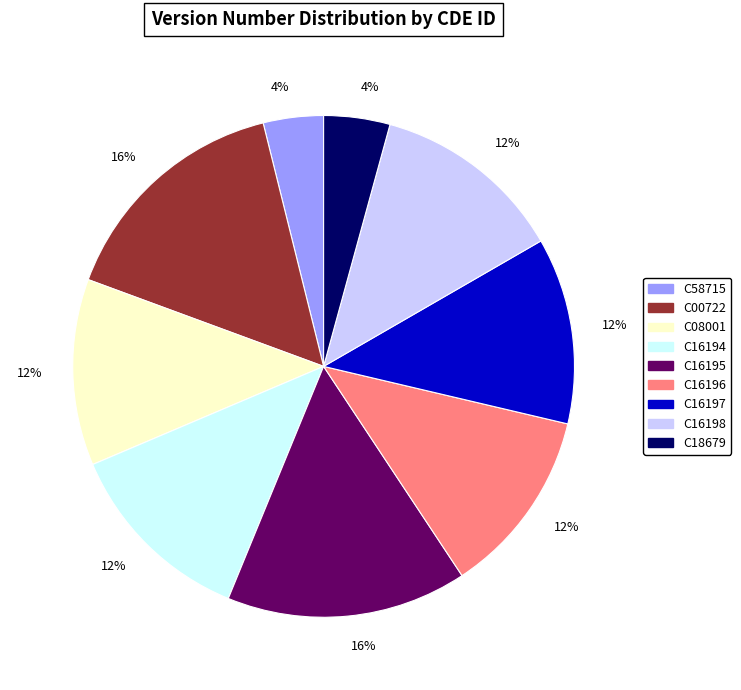

How many slices are in this pie chart?

9